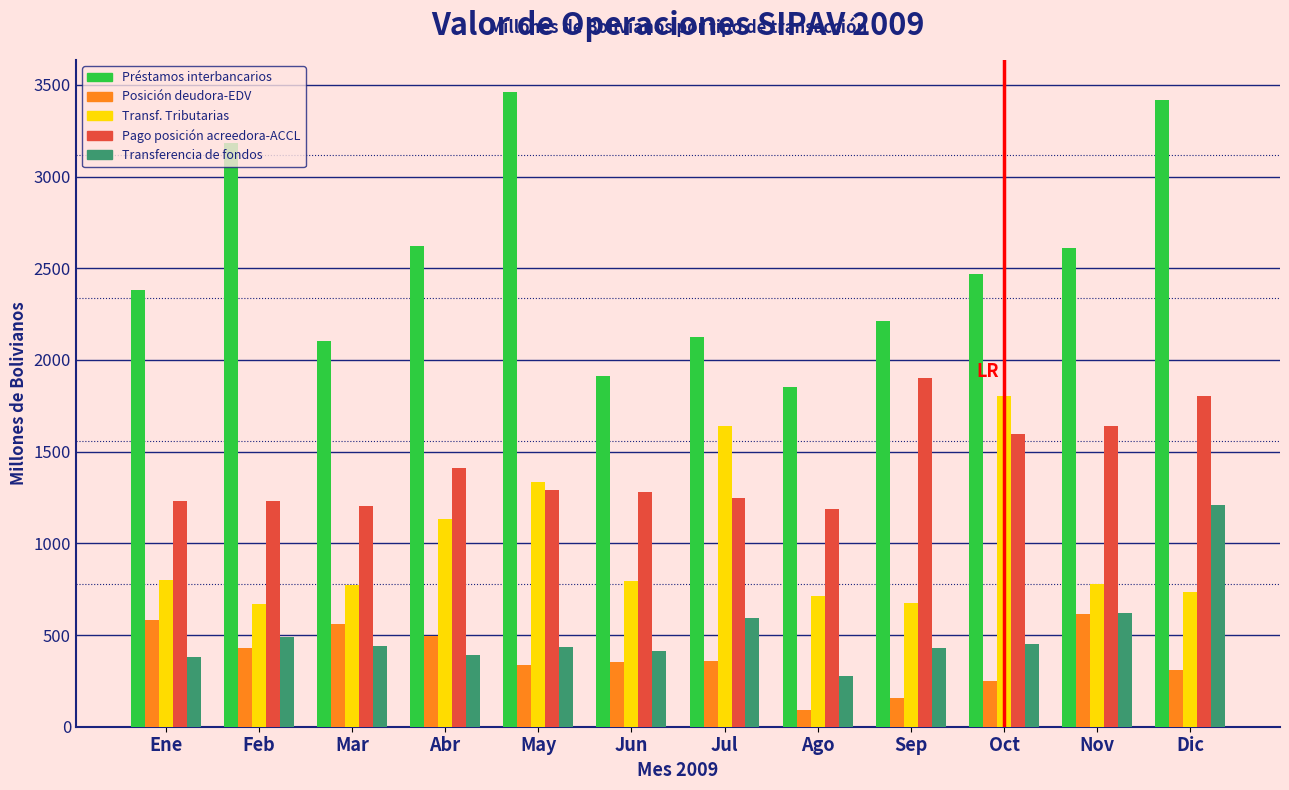

What is the difference between the Posición deudora-EDV values at Dic and Abr?

187.5